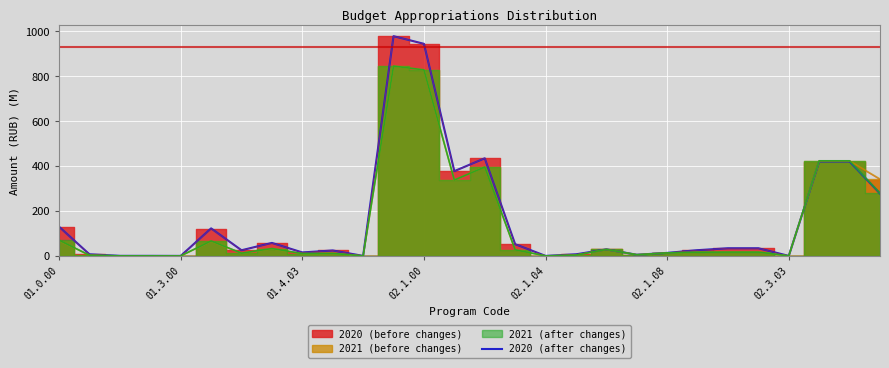

What is the difference between the maximum and minimum values?

978.7